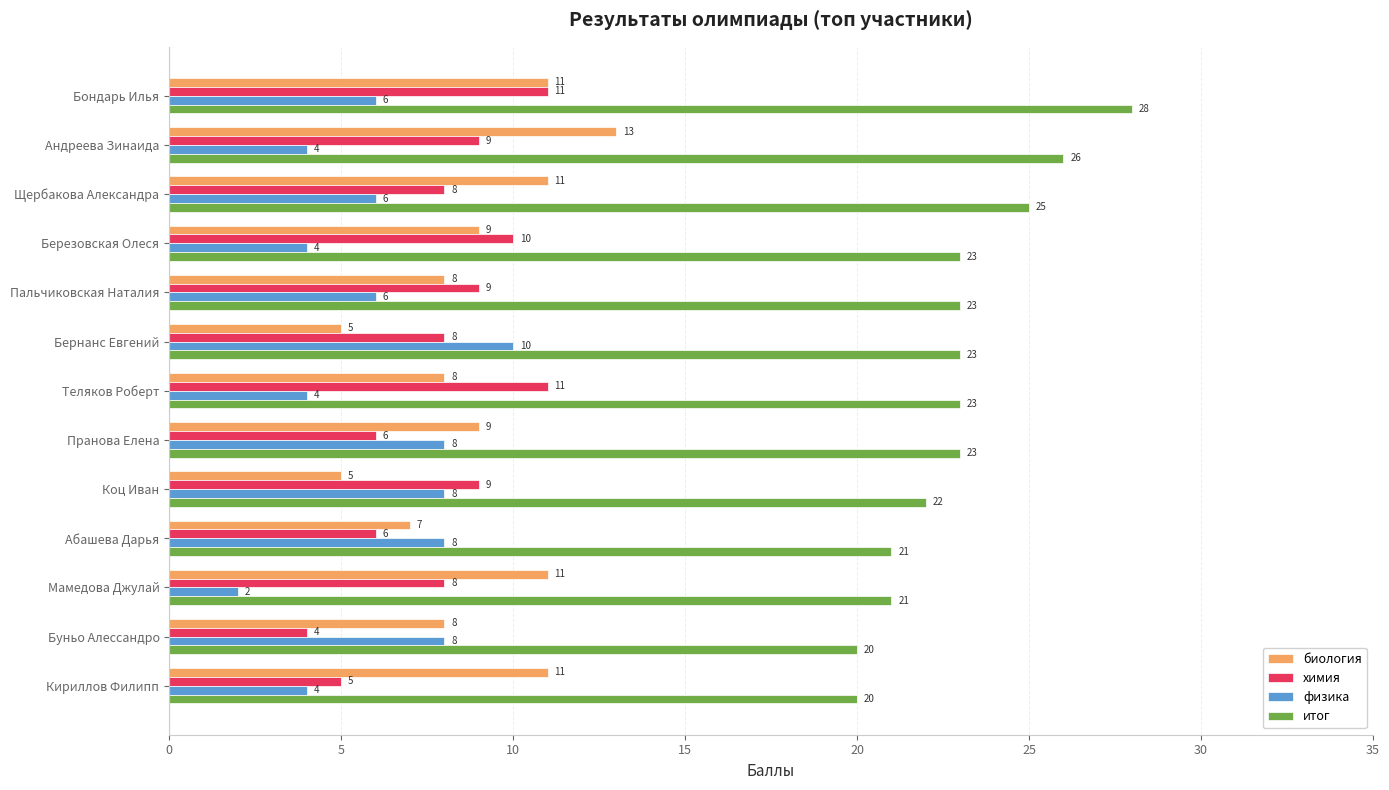

What is the greatest value displayed?

28